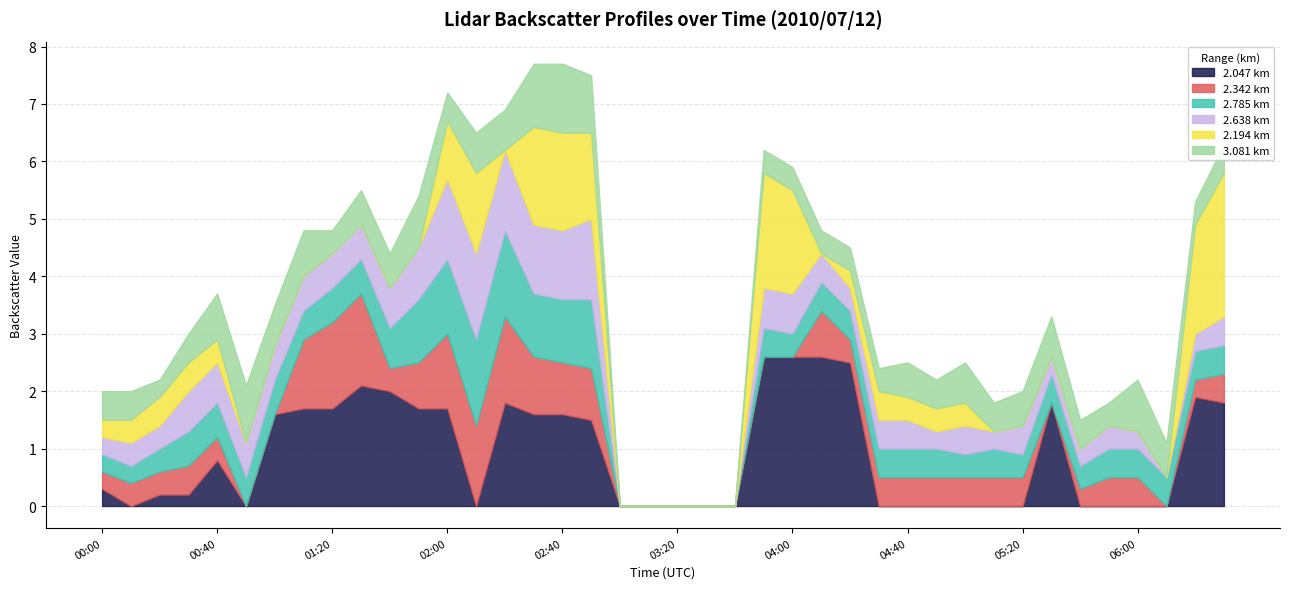

What is the total value across all series at 05:20?

2.0